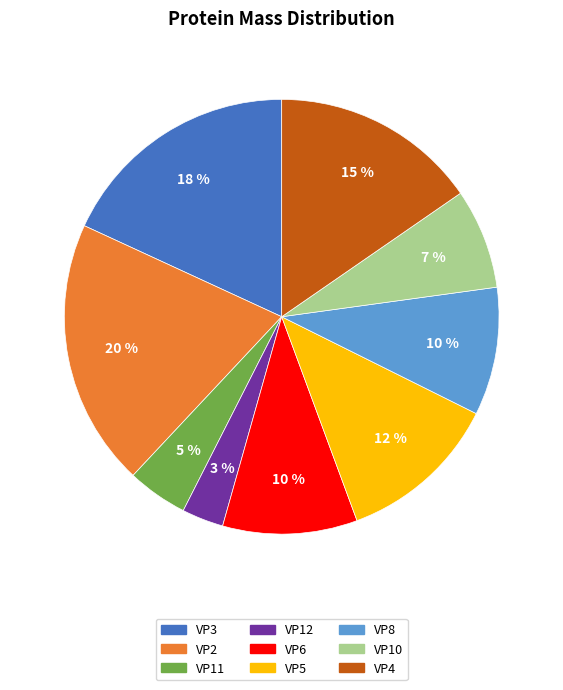

What percentage is the VP3 slice, to the nearest percent?

18%